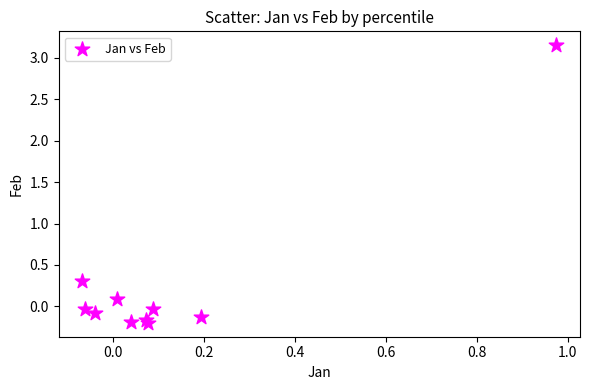

What Y value in the scatter plot is closest to 1?

0.3